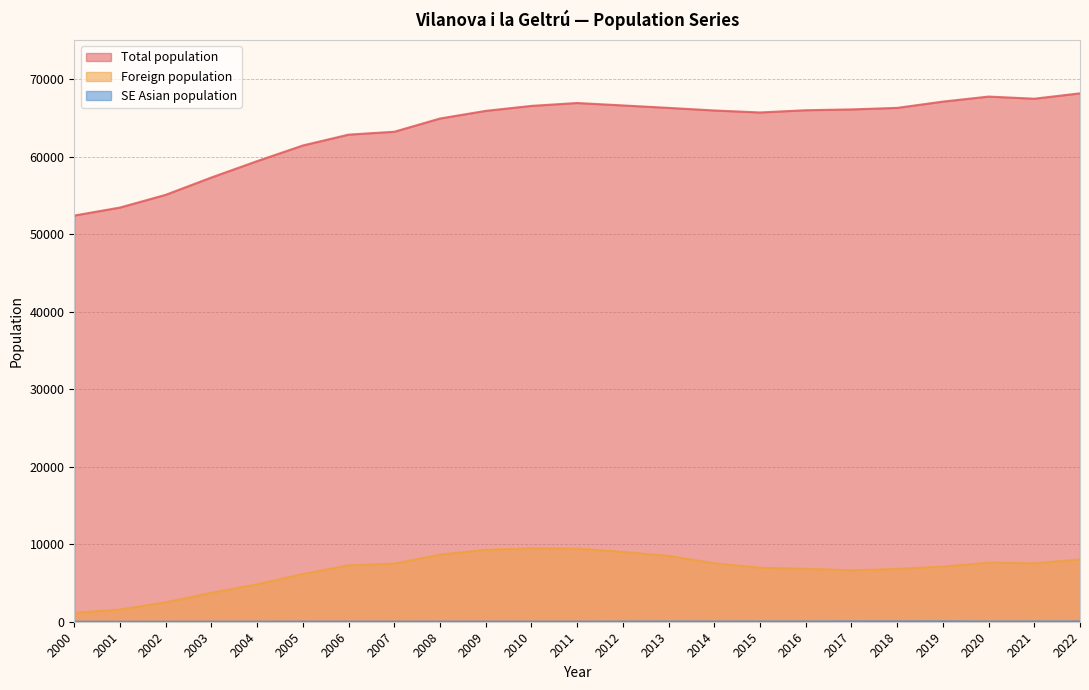

Reading left to right, extract all data points from this chart.

Total population: 2000=52389	2001=53421	2002=55063	2003=57300	2004=59409	2005=61427	2006=62826	2007=63196	2008=64905	2009=65890	2010=66532	2011=66905	2012=66591	2013=66275	2014=65941	2015=65684	2016=65972	2017=66077	2018=66274	2019=67086	2020=67733	2021=67458	2022=68152
Foreign population: 2000=1153	2001=1577	2002=2512	2003=3734	2004=4832	2005=6157	2006=7277	2007=7497	2008=8658	2009=9283	2010=9476	2011=9437	2012=9014	2013=8497	2014=7541	2015=6961	2016=6832	2017=6628	2018=6807	2019=7114	2020=7622	2021=7539	2022=8038
SE Asian population: 2000=7	2001=5	2002=7	2003=9	2004=14	2005=19	2006=20	2007=17	2008=18	2009=19	2010=17	2011=17	2012=26	2013=31	2014=27	2015=32	2016=35	2017=45	2018=47	2019=49	2020=34	2021=37	2022=42